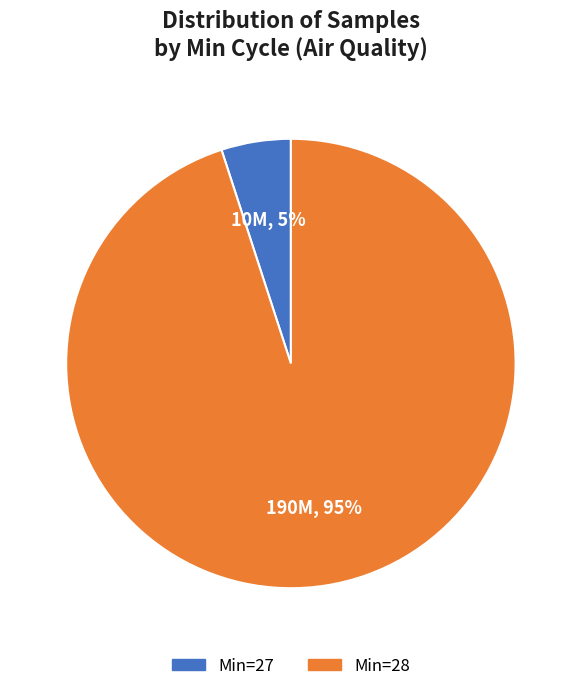

Which category accounts for the majority?

Min=28